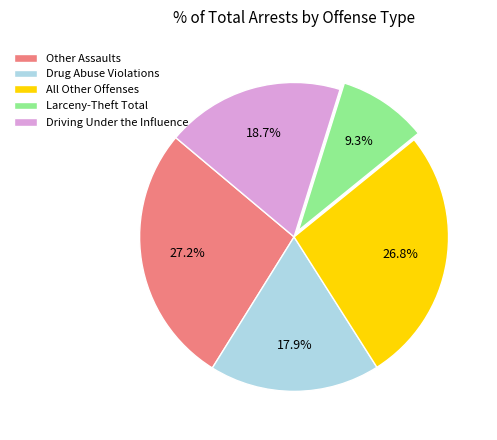

How many slices are in this pie chart?

5